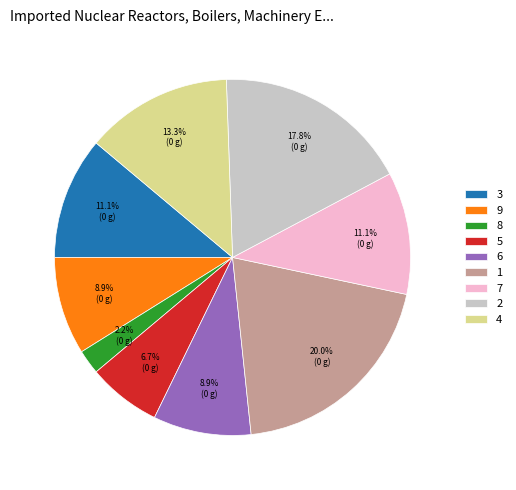

Does any single category account for the majority?

No